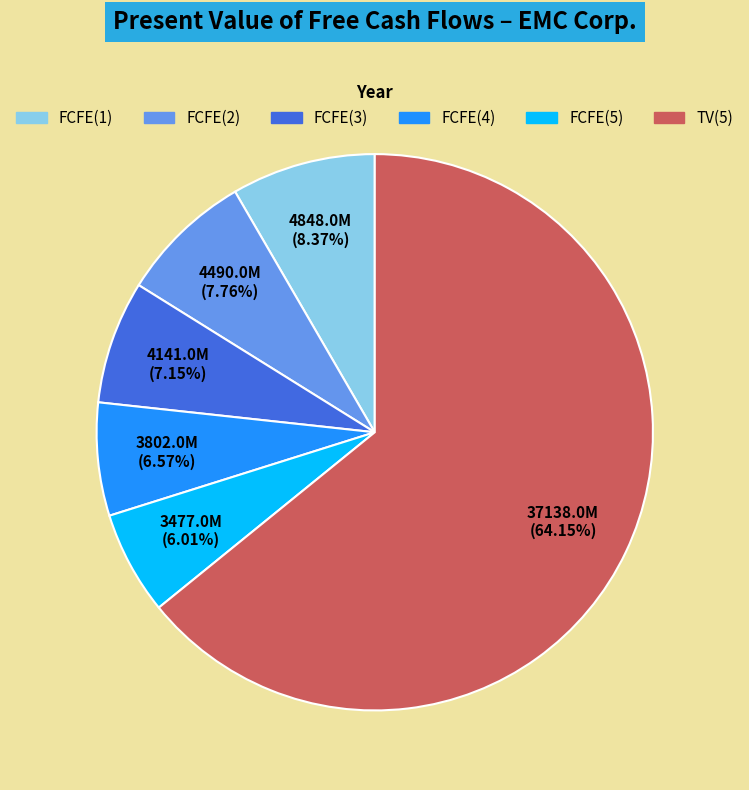

Which slice represents more than half of the pie?

TV(5)